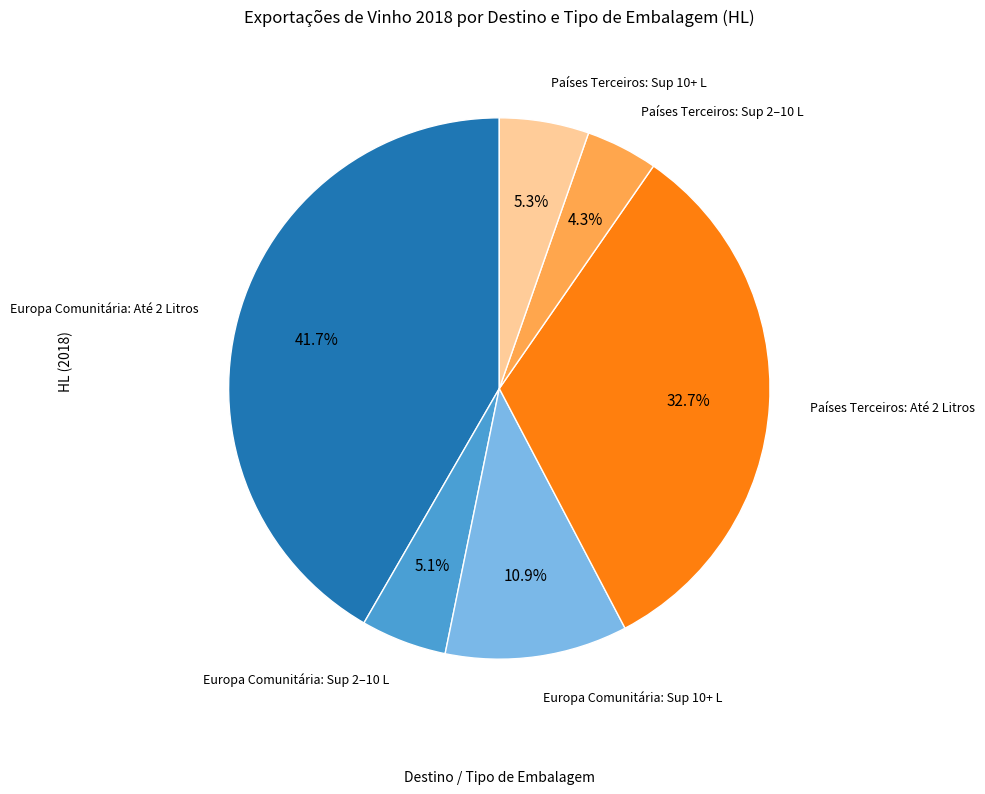

Is there a majority slice in this chart?

No